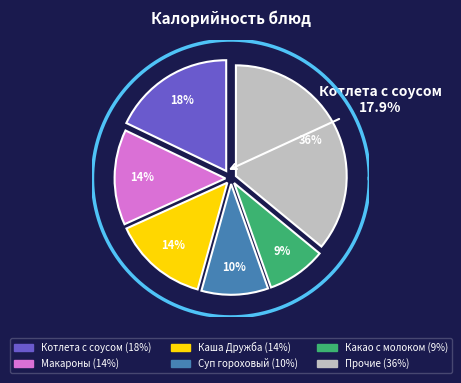

Is there a majority slice in this chart?

No